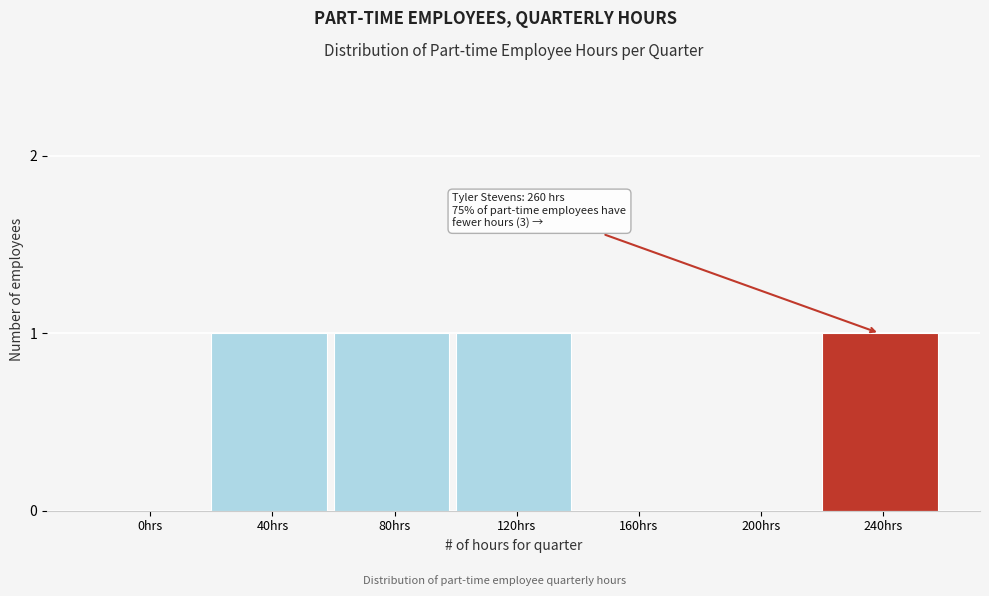

Reading left to right, list all the values displayed in this chart.

0hrs=0	40hrs=1	80hrs=1	120hrs=1	160hrs=0	200hrs=0	240hrs=1